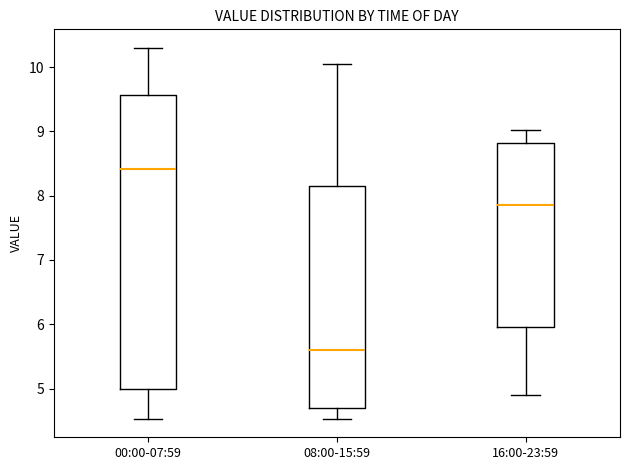

Where is the upper edge of the box for 00:00-07:59 on the y-axis? The values are not printed on the chart, so give them approximately, as read against the axis.

9.6